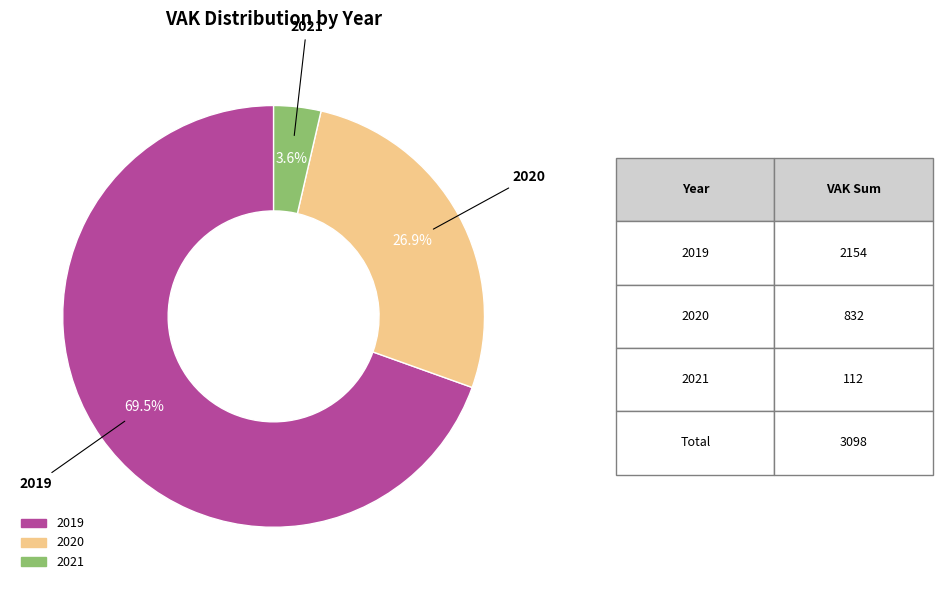

Is there a majority slice in this chart?

Yes